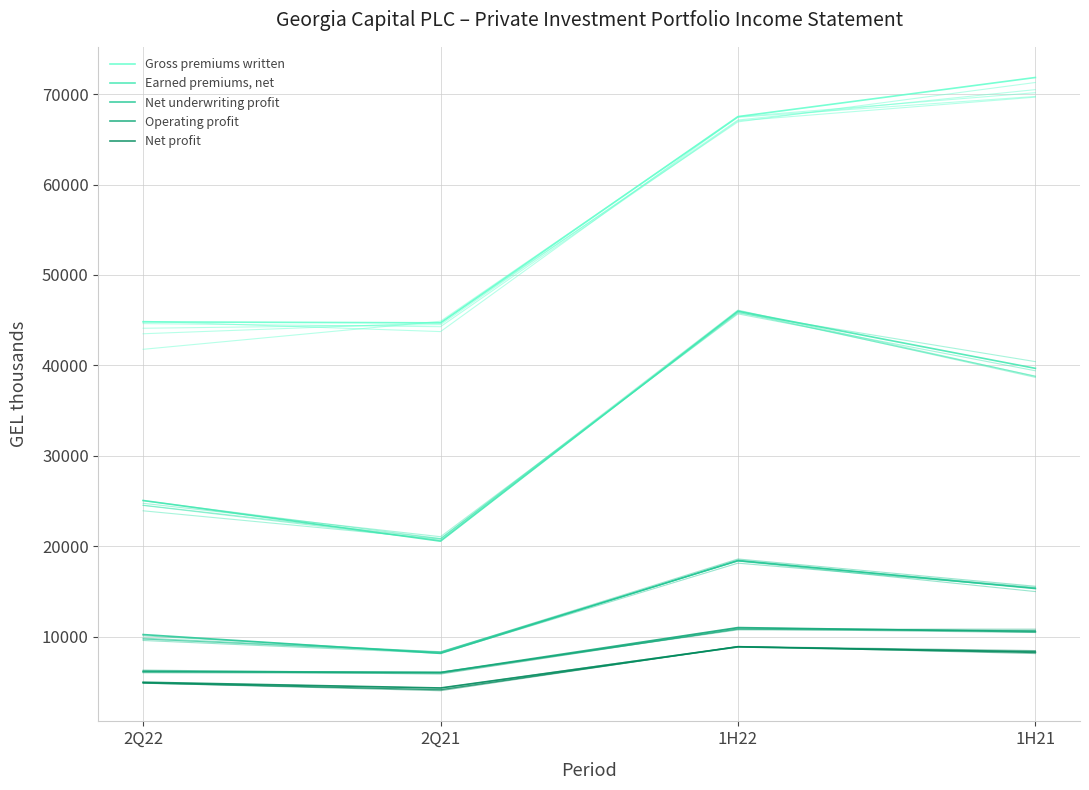

Reading left to right, list all the values displayed in this chart.

Gross premiums written: 44809.5	44703.2	67513.7	71837.5
Earned premiums, net: 25055.4	20559.7	45998.1	39668.4
Net underwriting profit: 10228.5	8147.6	18433.0	15318.7
Operating profit: 6115.3	6036.9	11002.4	10536.2
Net profit: 4958.7	4323.4	8866.5	8262.0